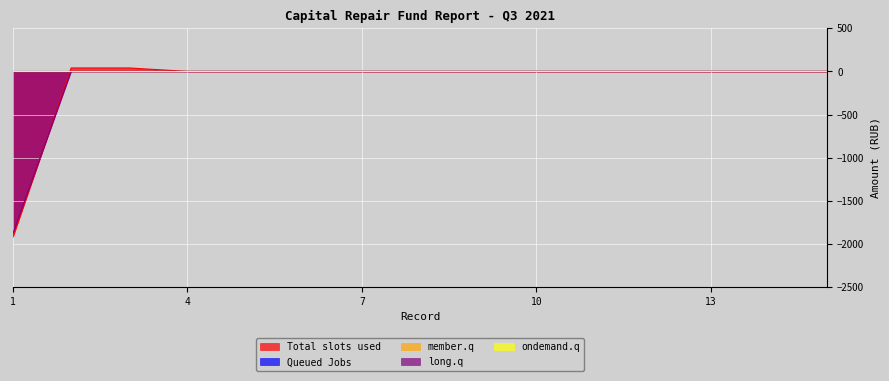

At which category does the chart reach its minimum across all series?

1